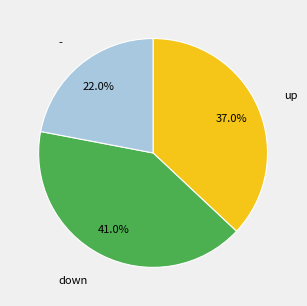

Does any single category account for the majority?

No